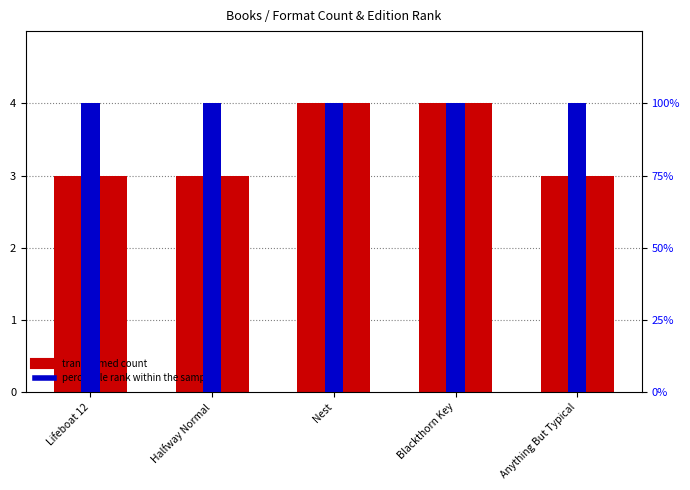

How many bars are there in total?

10